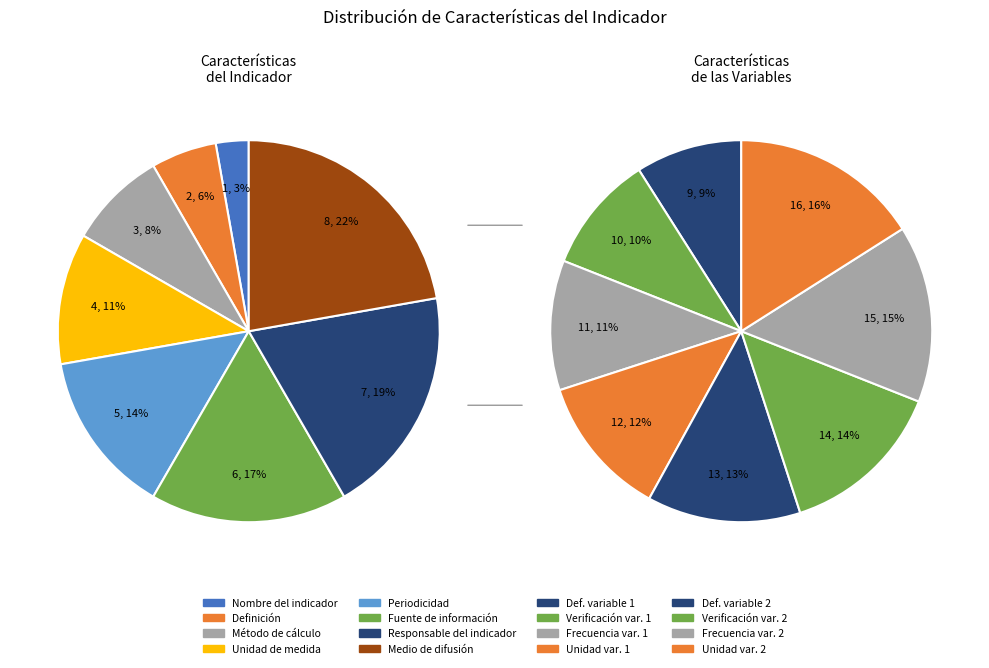

Which slice is the largest?

Medio de difusión